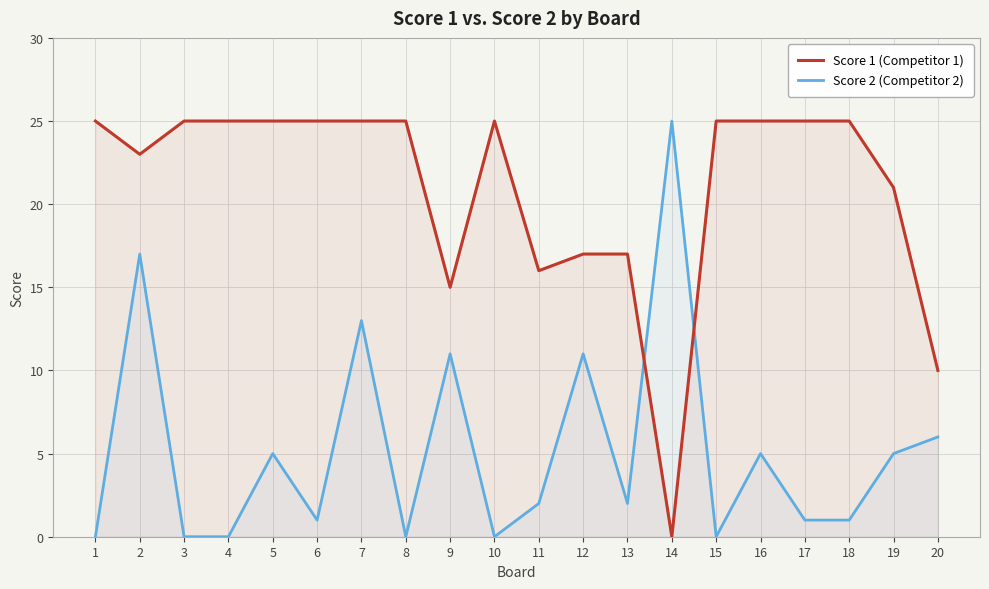

Where is the first local maximum for Score 1 (Competitor 1)?

10